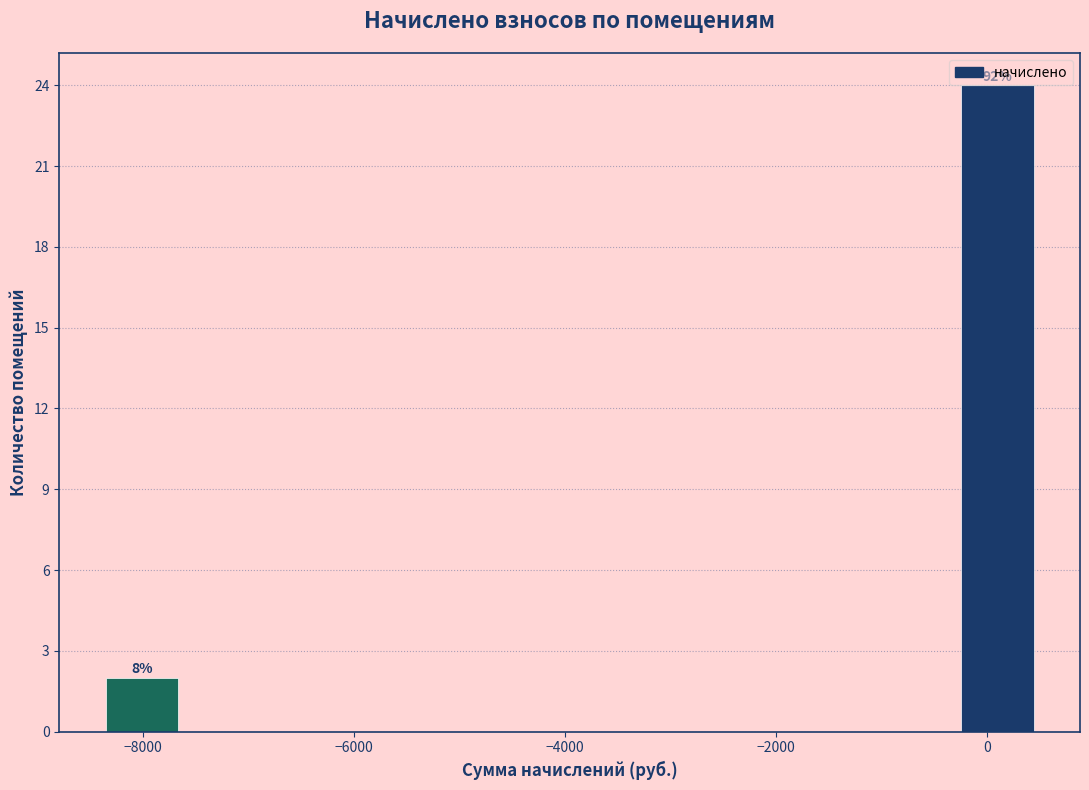

Over which range of the x-axis is the bar tallest?

-400 to 600